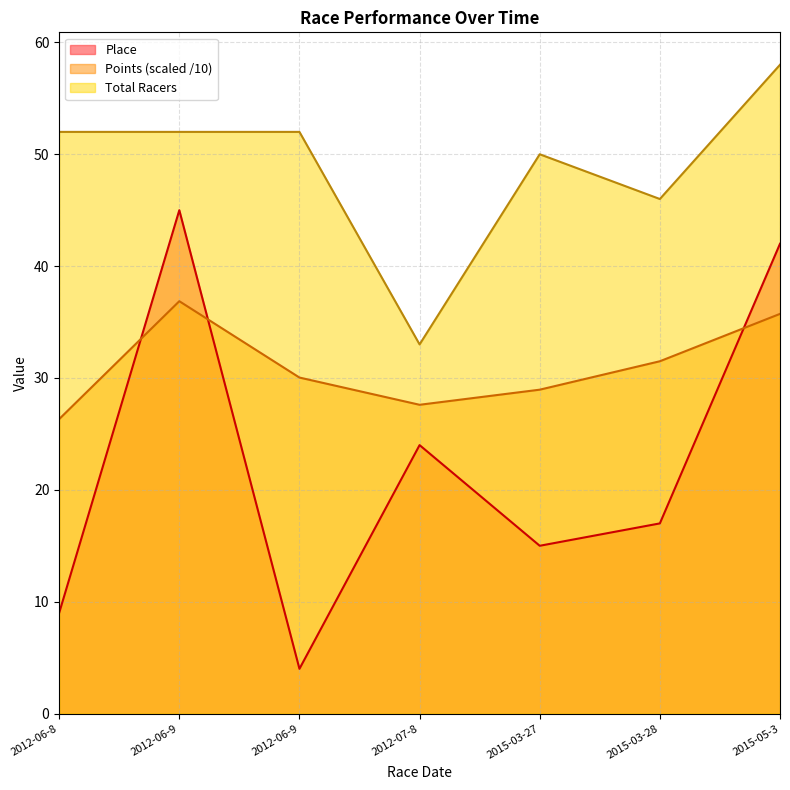

Which series has the largest total across all categories?

Total Racers